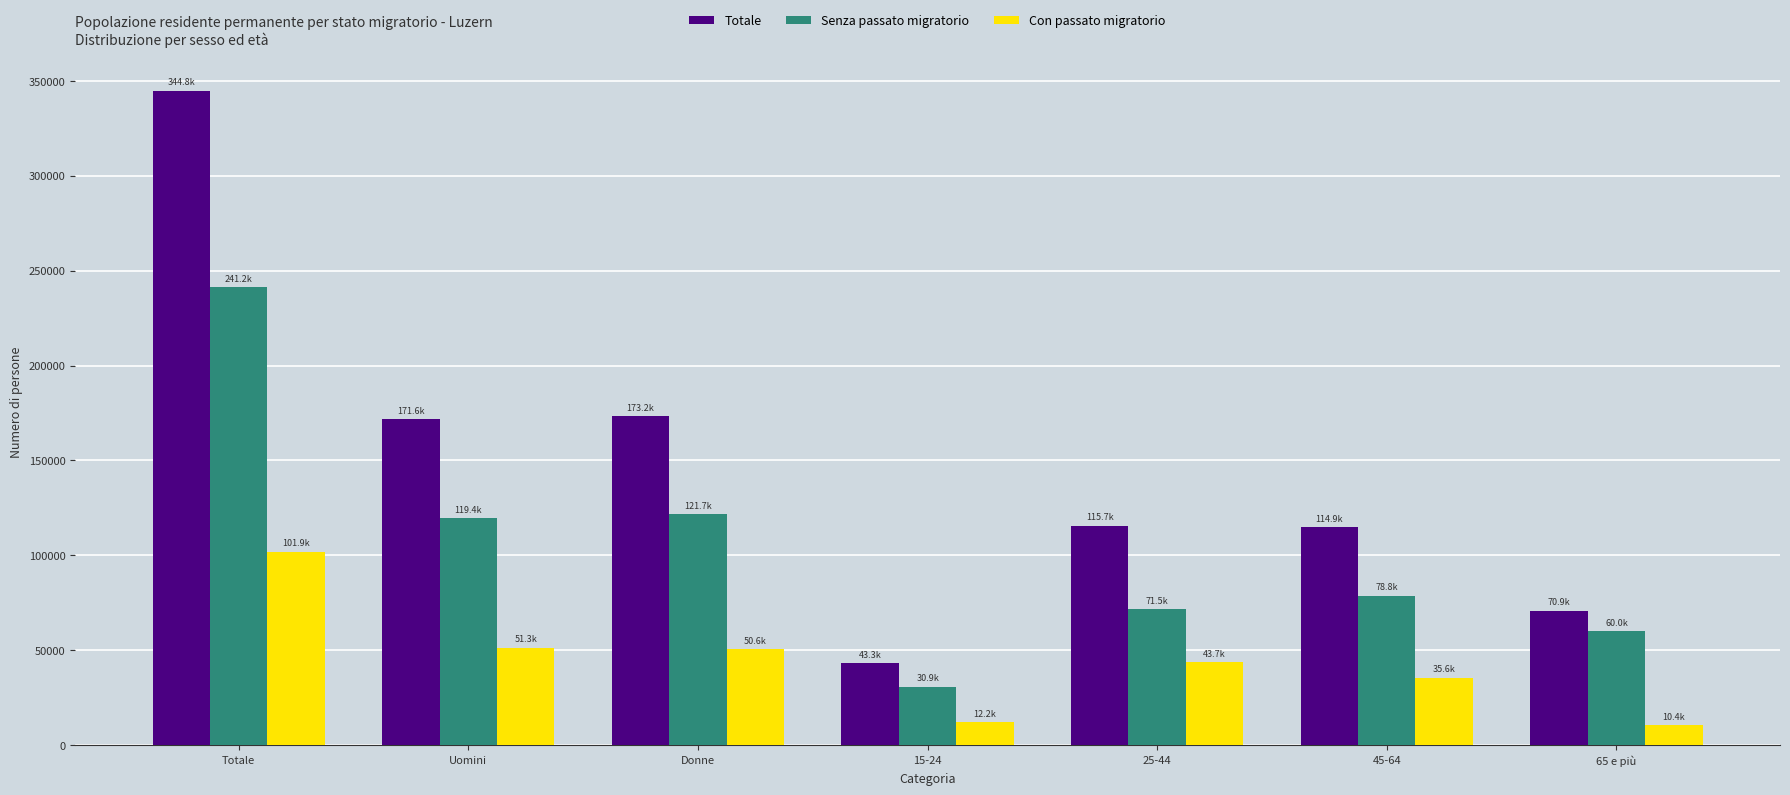

Where does the Senza passato migratorio series first go above 78808?

Totale